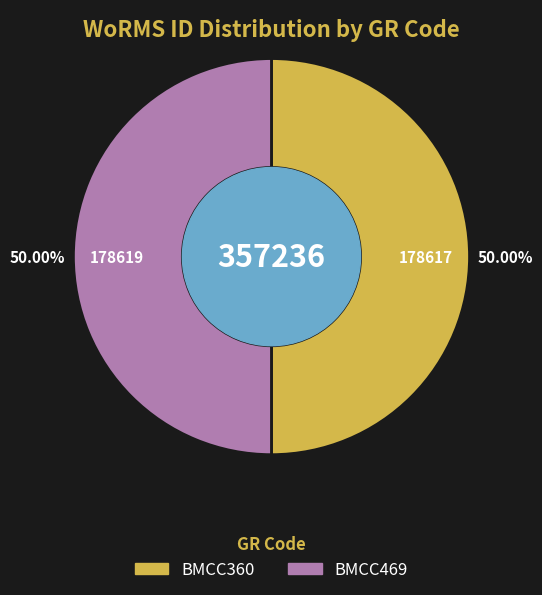

What is the ratio of the value at BMCC469 to the value at BMCC360?

1.0